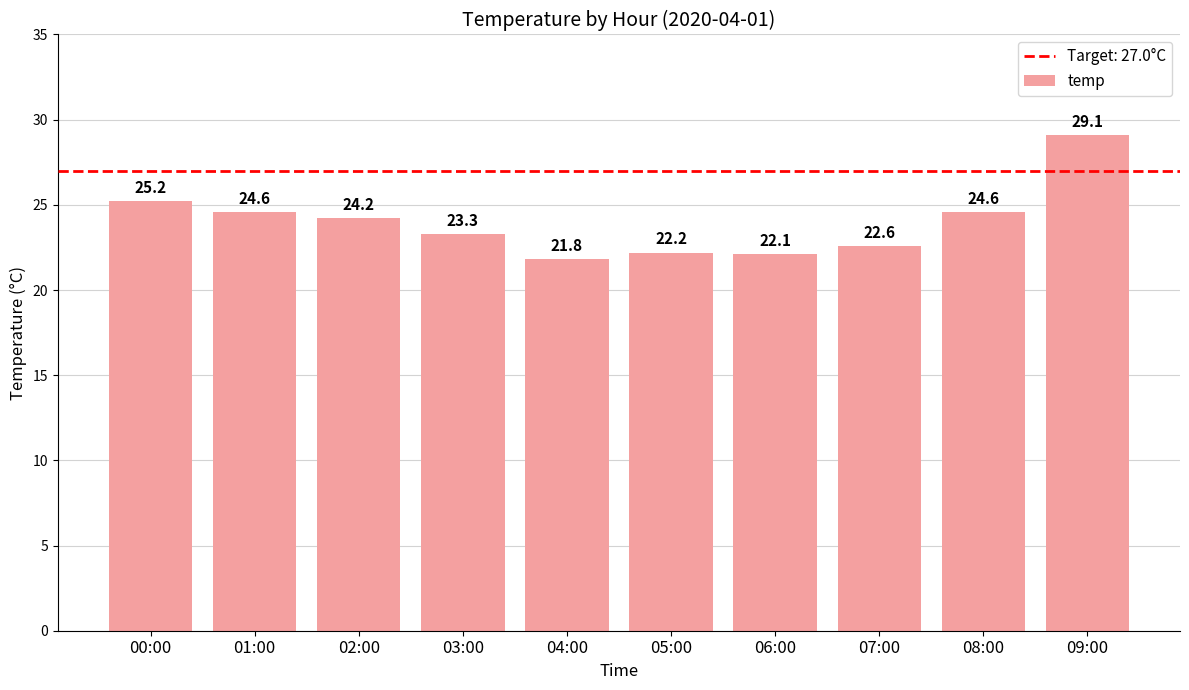

What position from the left is 07:00?

8